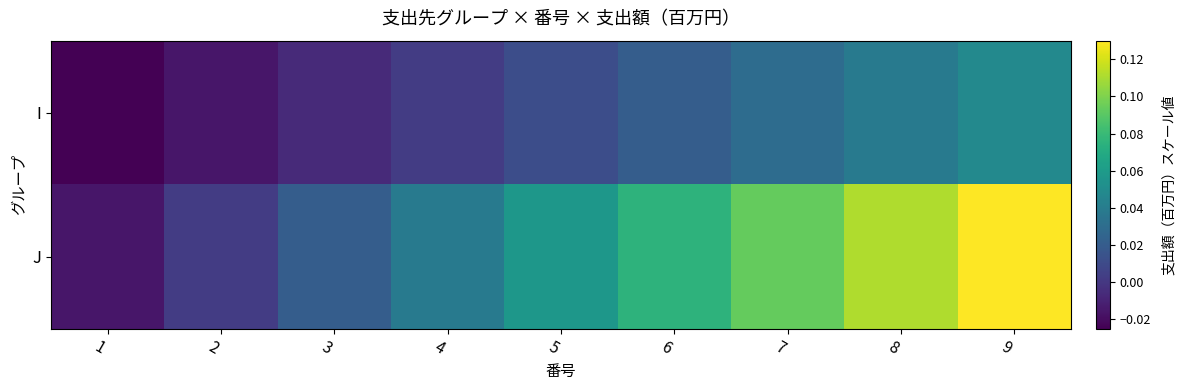

Rank the series by their average value, from lowest to highest.

I, J